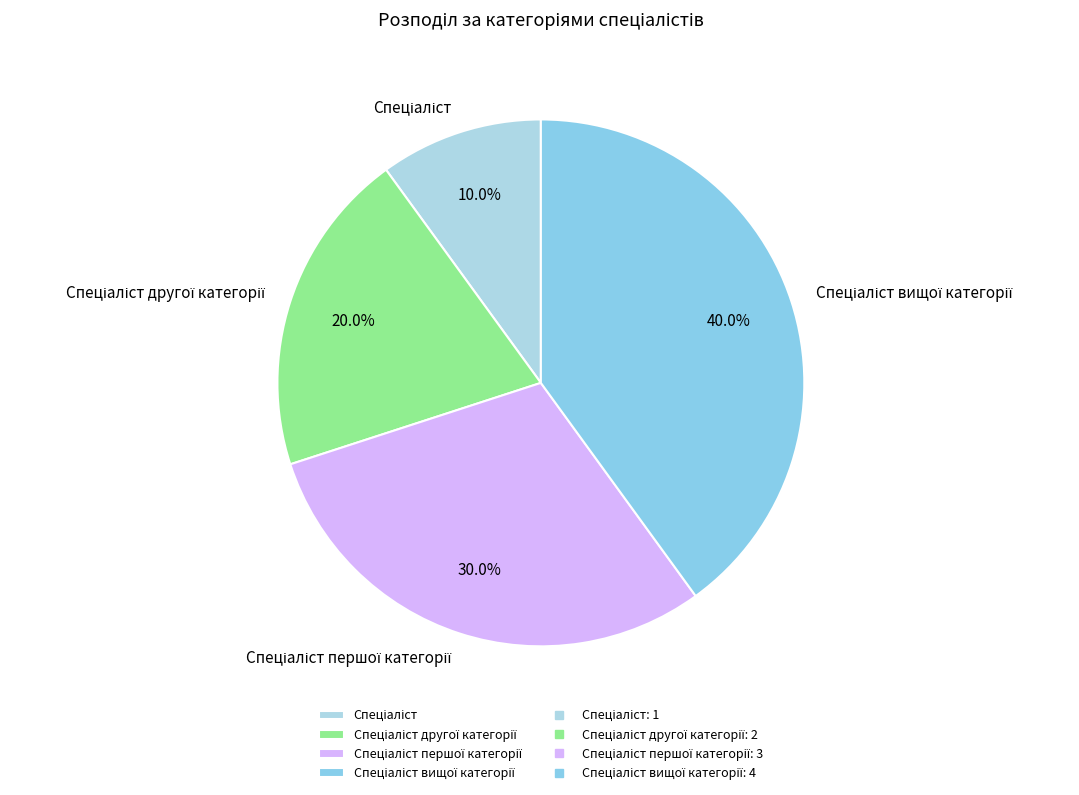

Is there any slice that represents more than half of the pie?

No